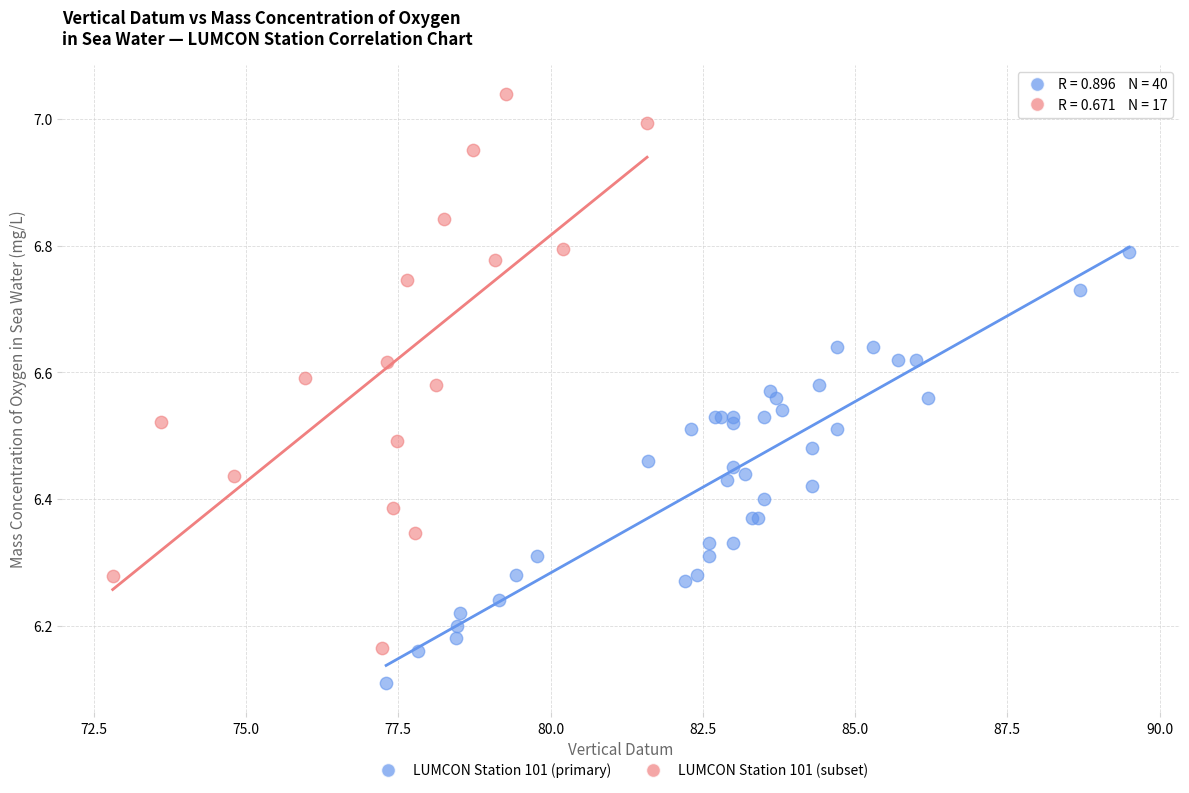

Which series contains the highest Y value?

LUMCON Station 101 (subset)